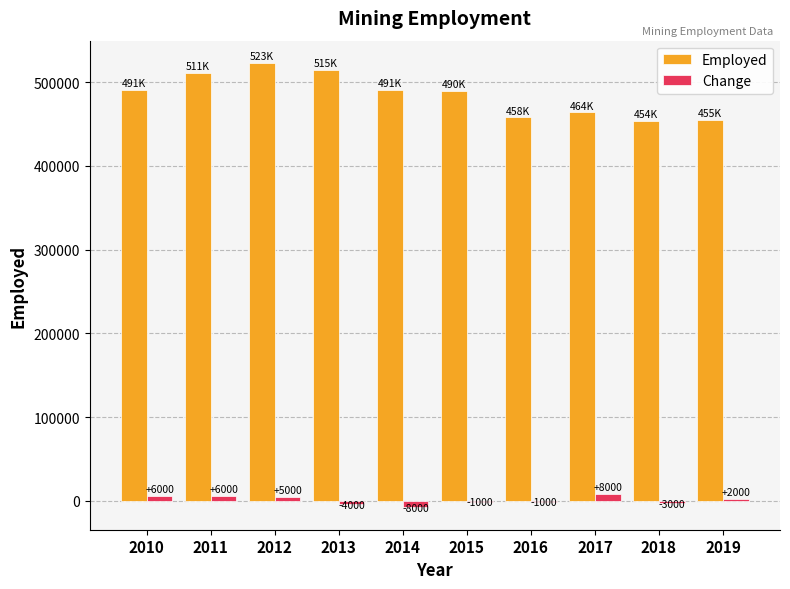

What is the approximate value of Employed at 2014, to the nearest 10?

491000